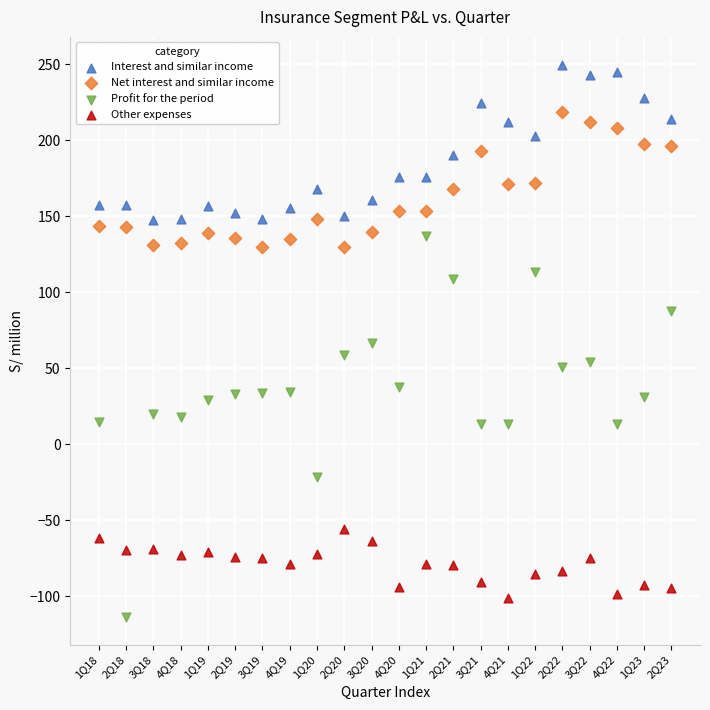

Across all data points, what is the range of X values (max minus min)?

21.0